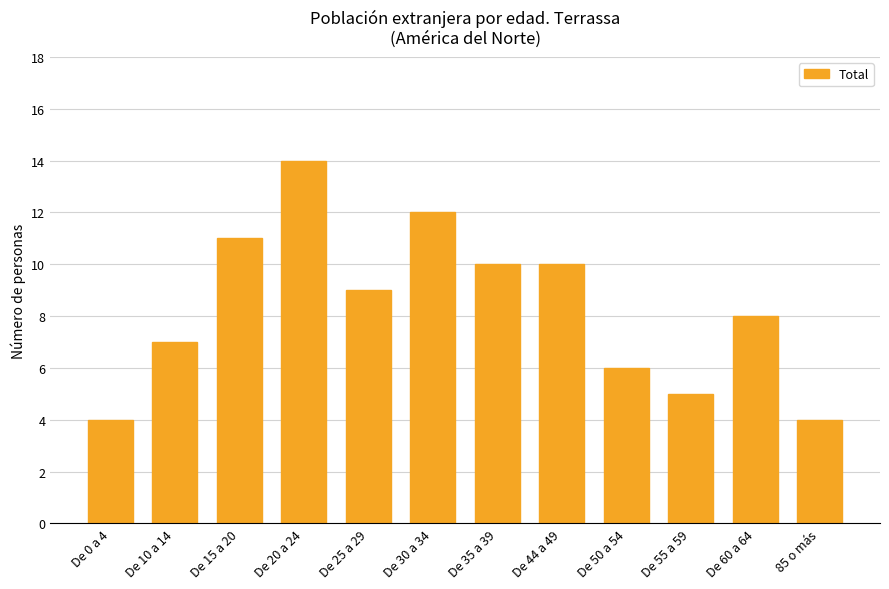

What is the value of the 11th bar from the left?

8